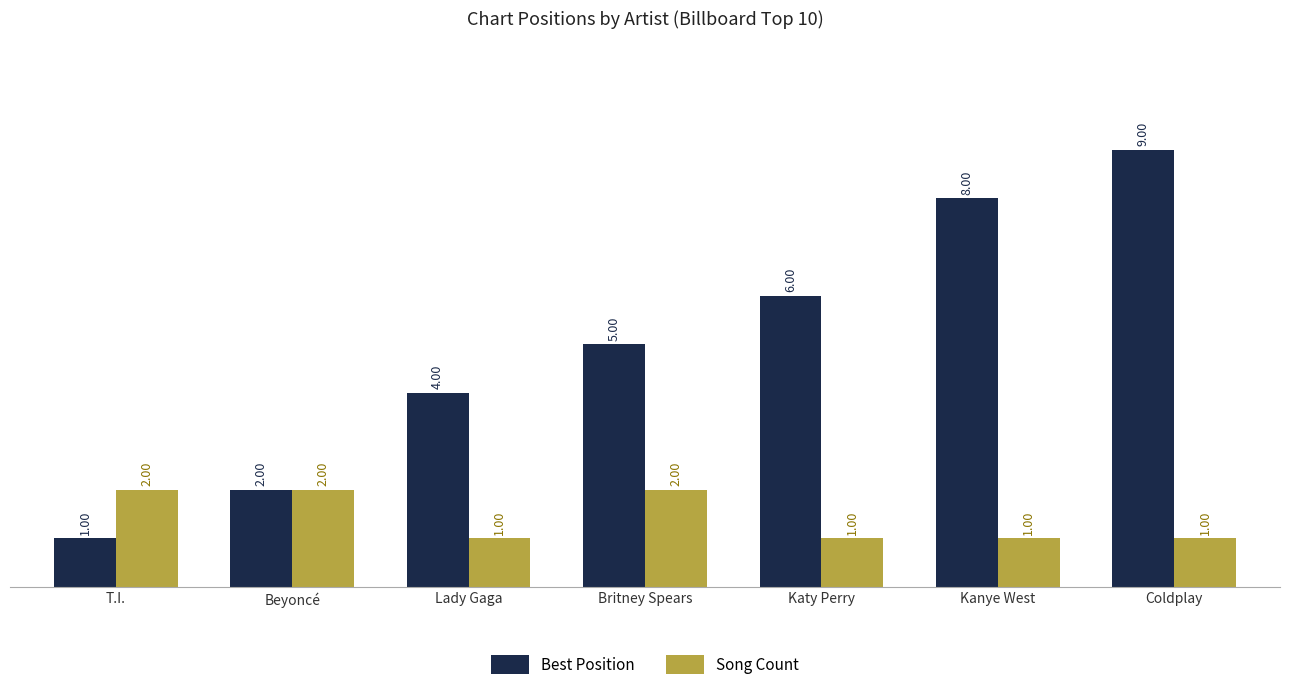

What is the approximate value of Best Position at Beyoncé?

2